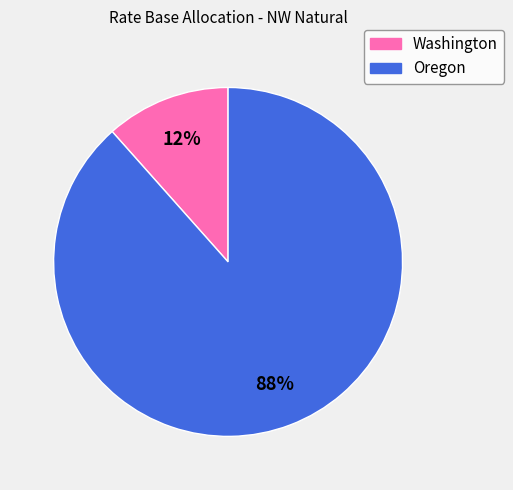

True or false: Washington accounts for 26% of the total.

False